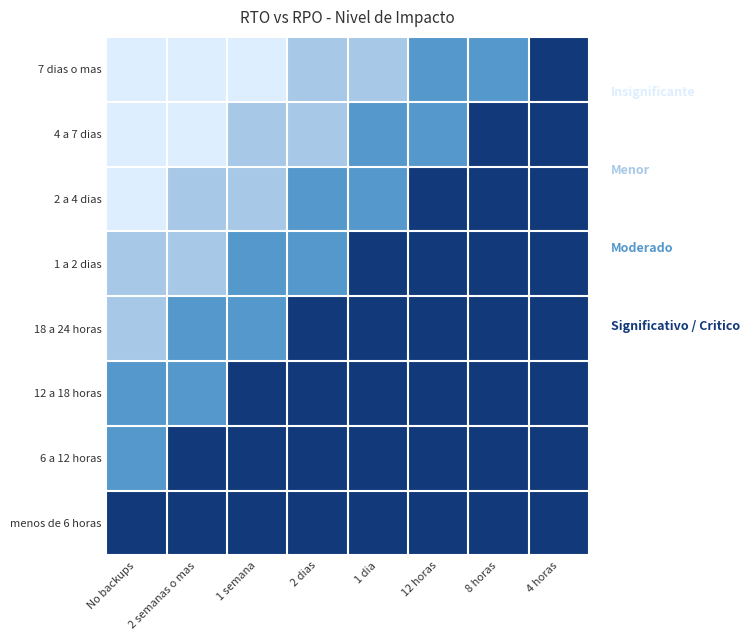

List the series in order of their peak value, lowest first.

7 dias o mas, 4 a 7 dias, 2 a 4 dias, 1 a 2 dias, 18 a 24 horas, 12 a 18 horas, 6 a 12 horas, menos de 6 horas